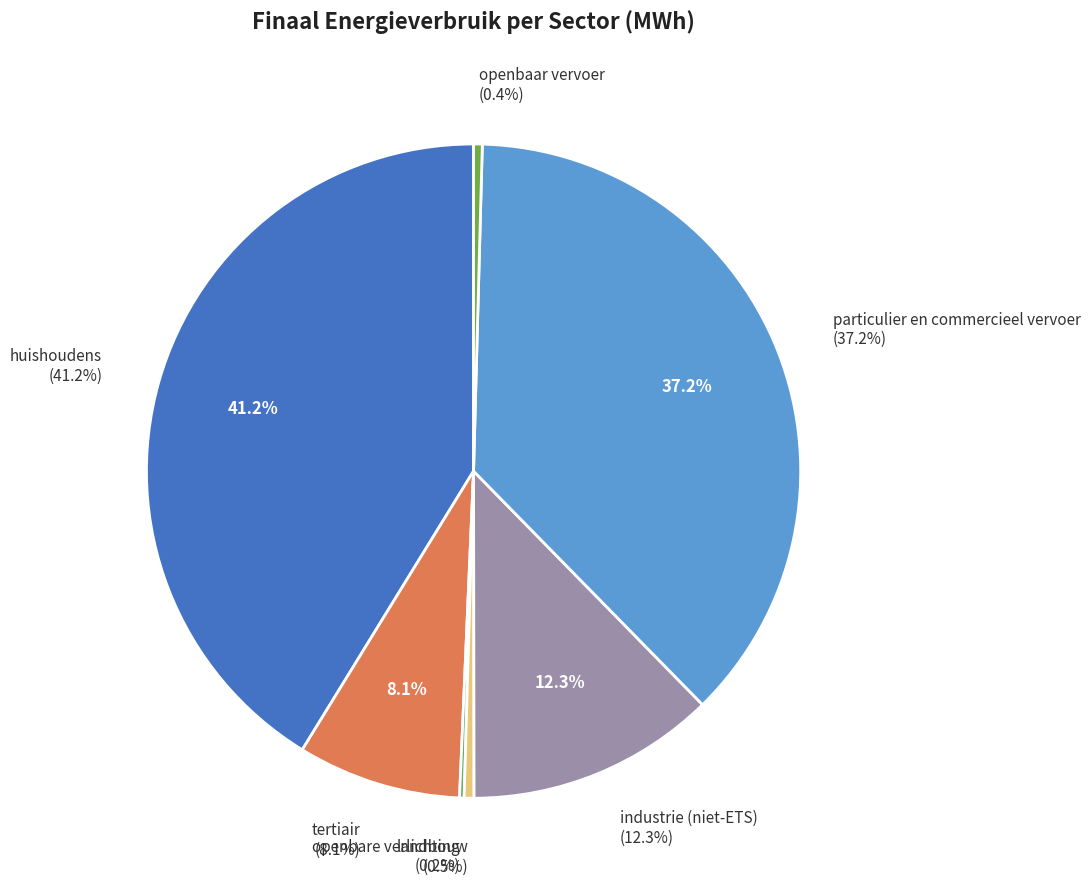

The openbaar vervoer slice represents 0% of the pie. True or false?

True